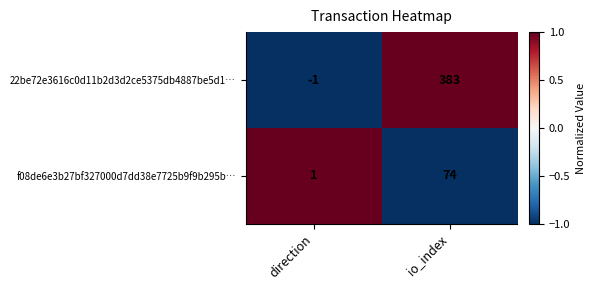

What is the sum of the f08de6e3b27bf327000d7dd38e7725b9f9b295b… values at io_index and direction?

75